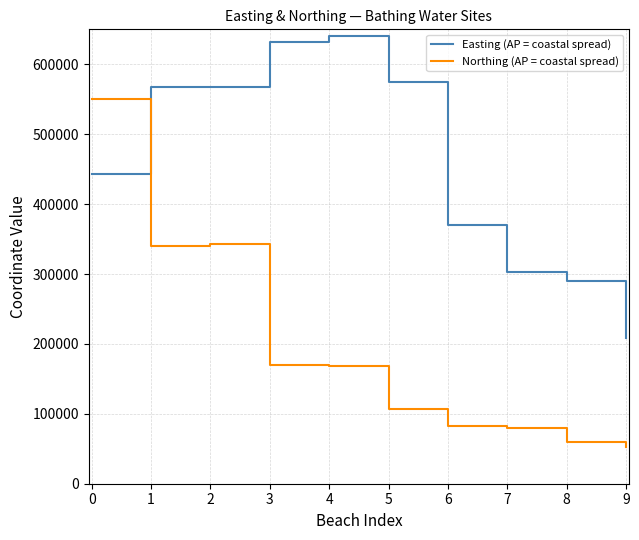

The value of Easting (AP = coastal spread) at 1 is 226538. True or false?

False